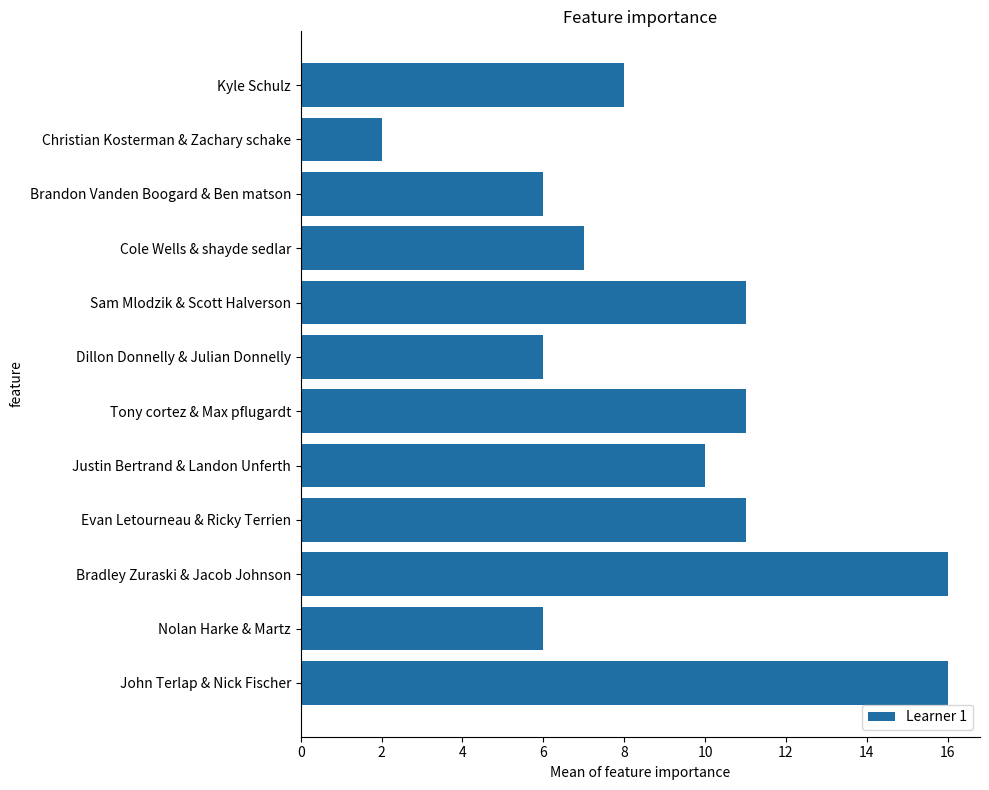

Does the chart contain any negative values?

No